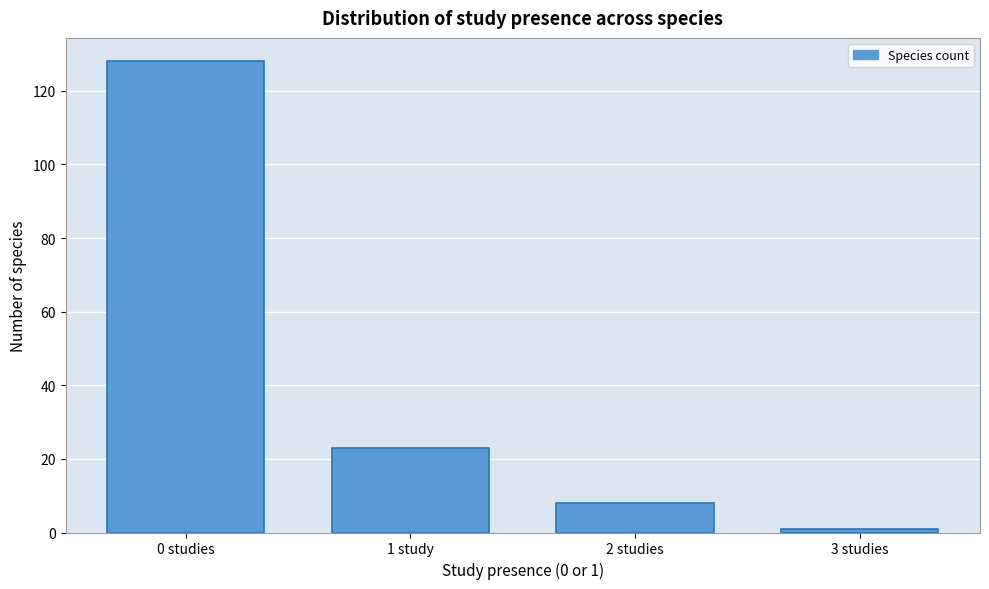

Reading left to right, what are all the values shown in this chart?

128	23	8	1